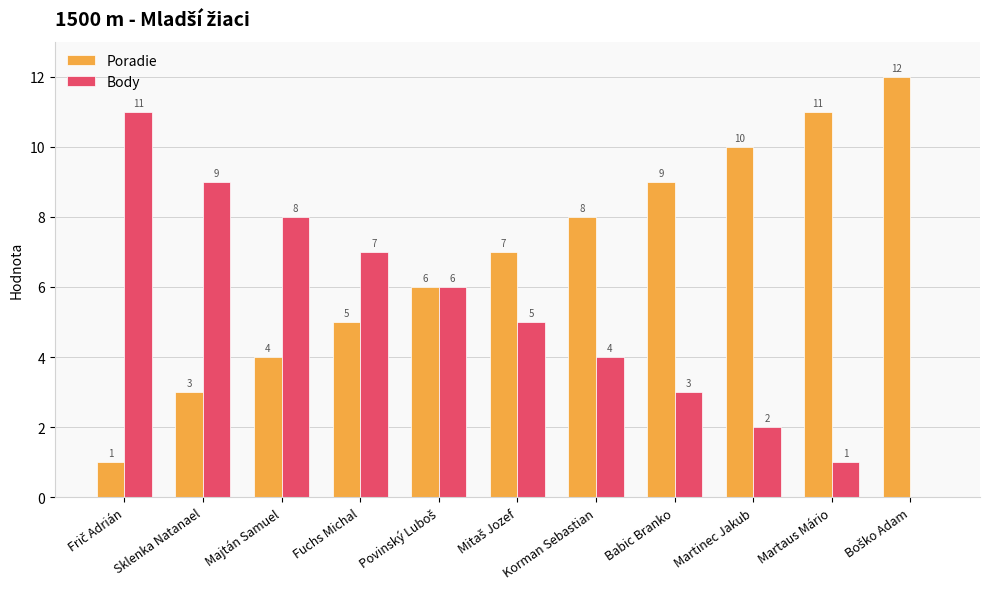

Is the value of Body at Babic Branko greater than the value of Poradie at Majtán Samuel?

No